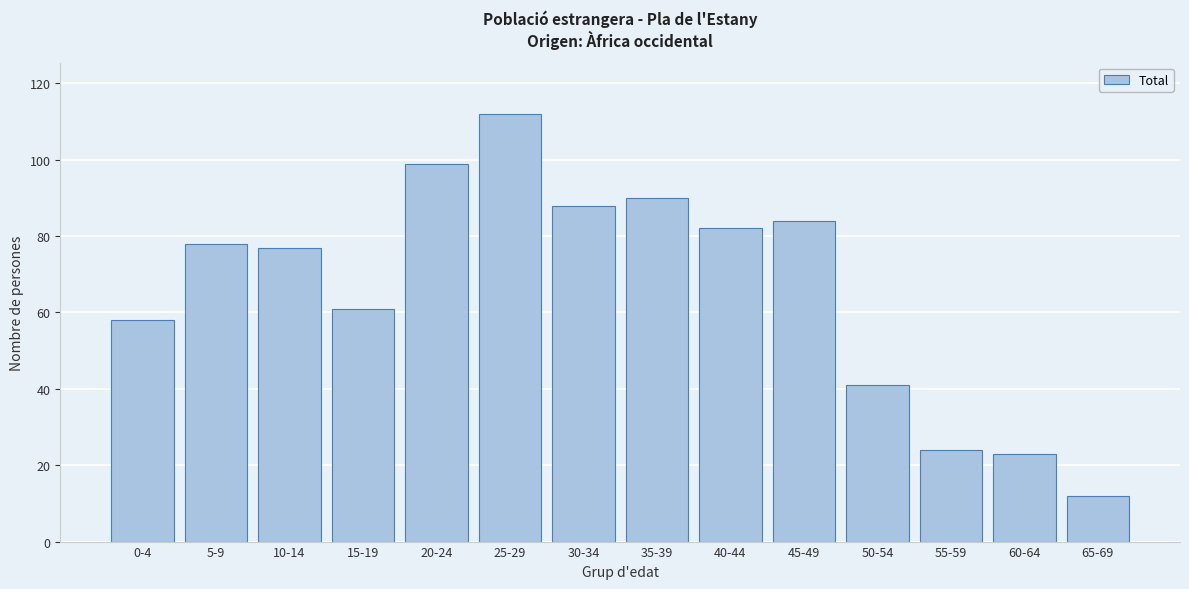

Reading left to right, extract all data points from this chart.

0-4=58	5-9=78	10-14=77	15-19=61	20-24=99	25-29=112	30-34=88	35-39=90	40-44=82	45-49=84	50-54=41	55-59=24	60-64=23	65-69=12